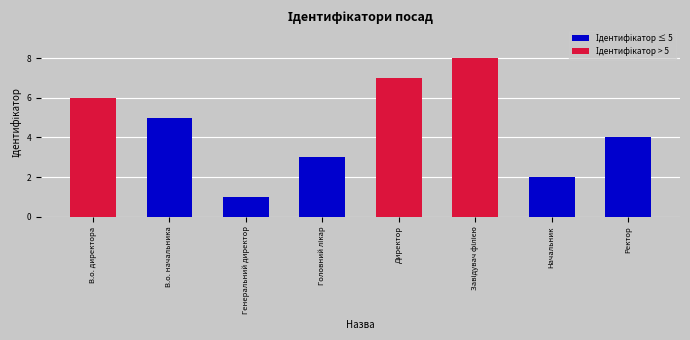

True or false: the data shows 2 at Ректор.

False